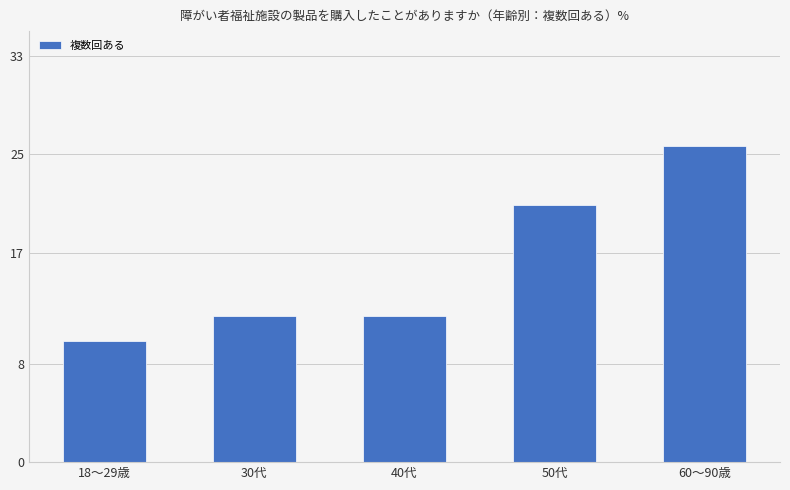

What is the difference between the maximum and minimum values?

15.9